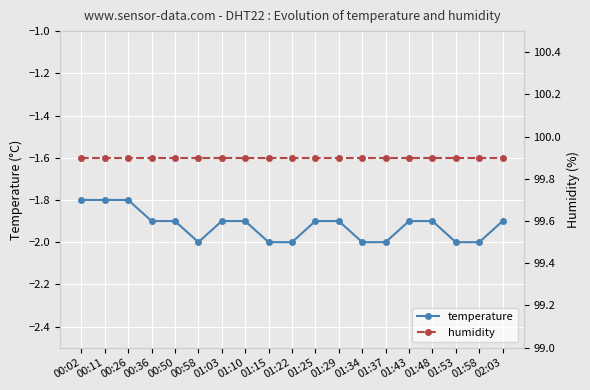

What is the difference between the temperature values at 01:22 and 00:36?

0.1